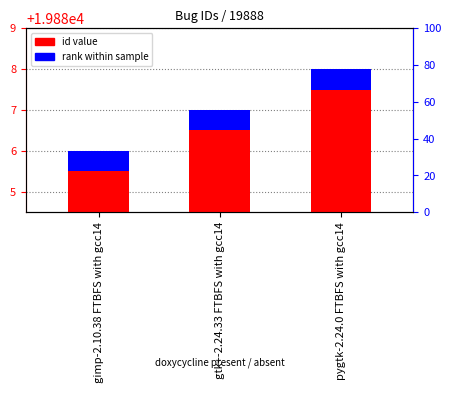

At which category is the sum across all series the highest?

pygtk-2.24.0 FTBFS with gcc14